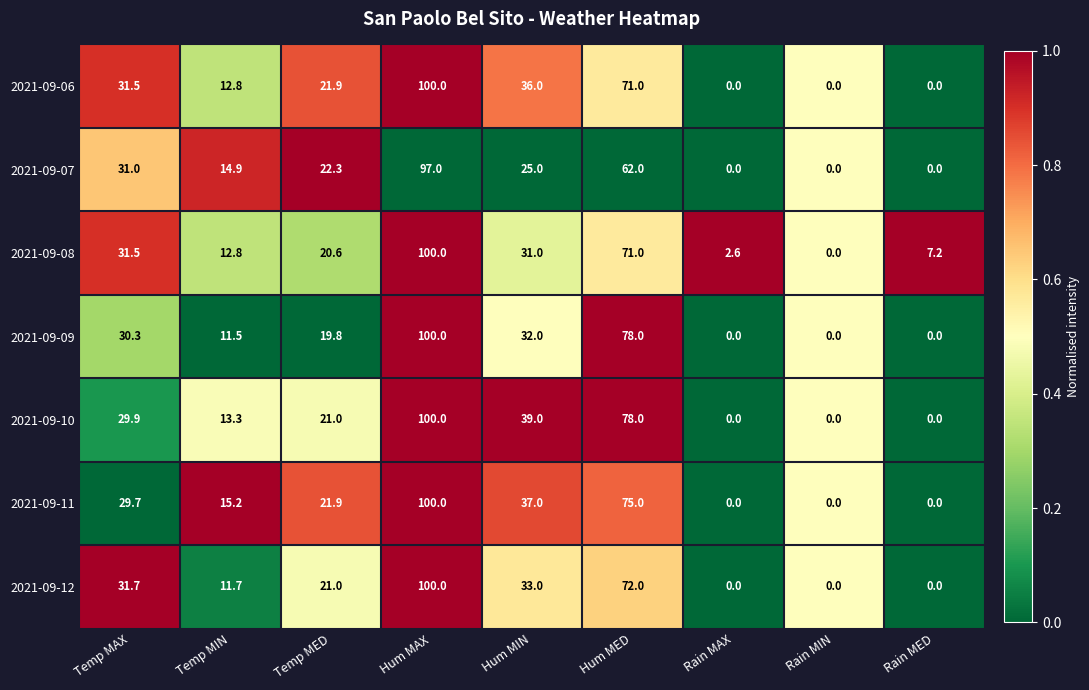

What is the sum of all 2021-09-08 values?

276.7